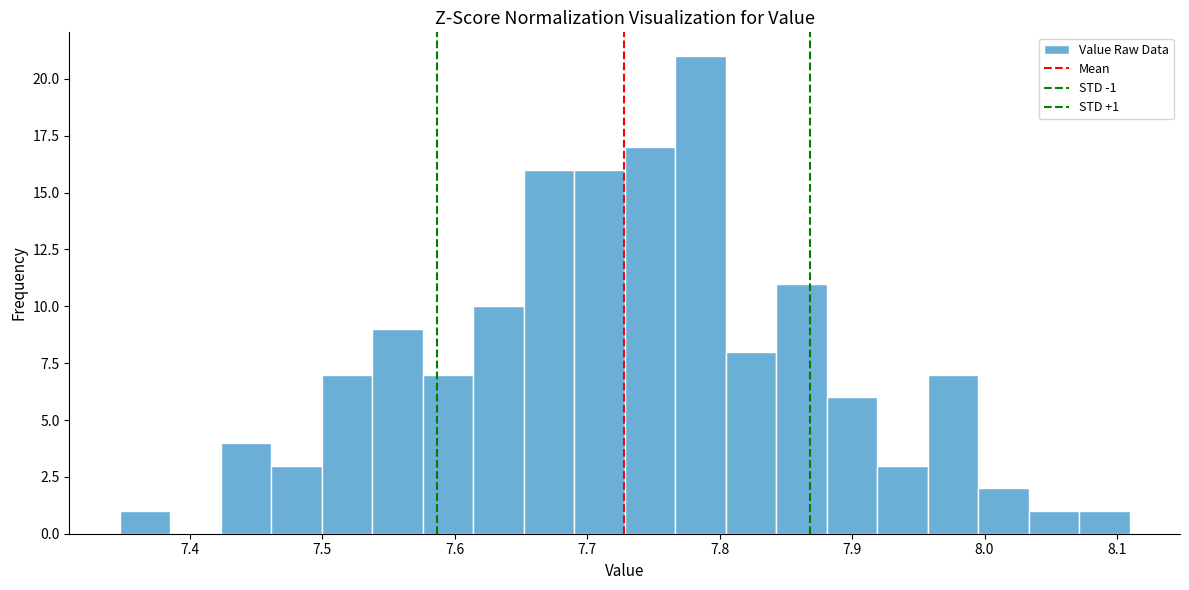

Around what value on the x-axis is the tallest bar? Give the approximate position of its centre, as read against the axis.

7.79